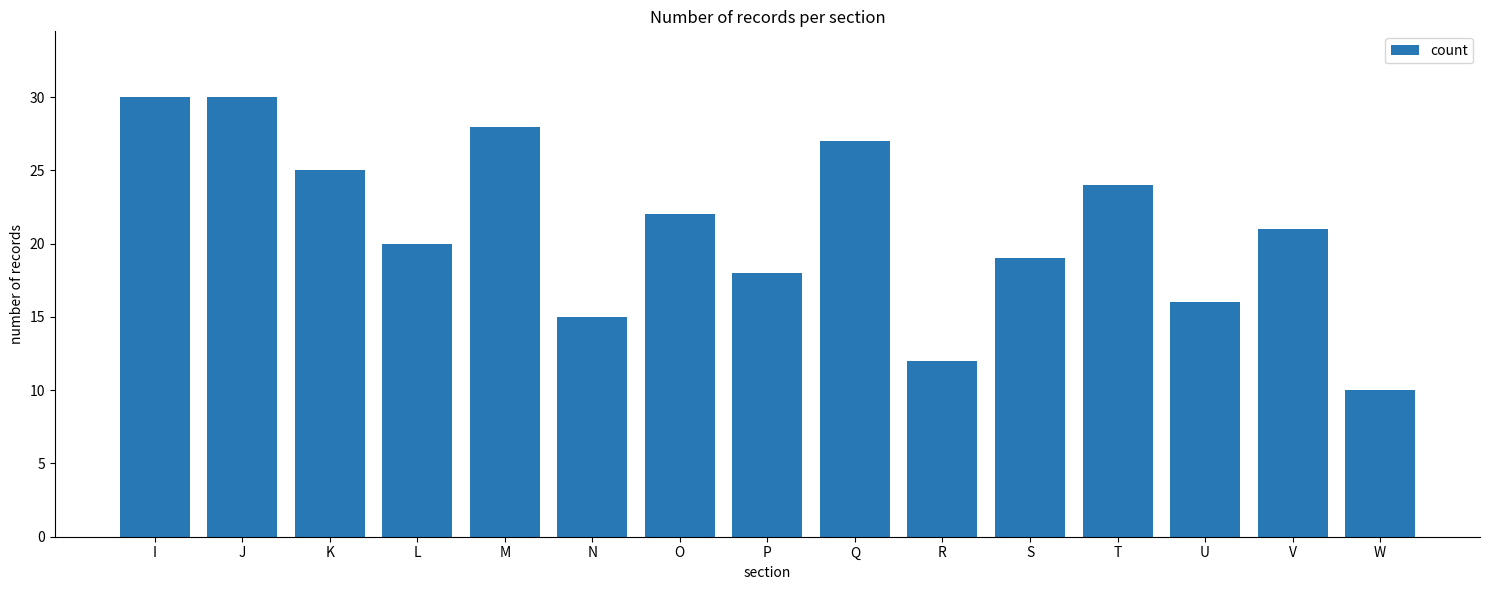

Reading left to right, transcribe all the data shown in this chart.

I=30	J=30	K=25	L=20	M=28	N=15	O=22	P=18	Q=27	R=12	S=19	T=24	U=16	V=21	W=10